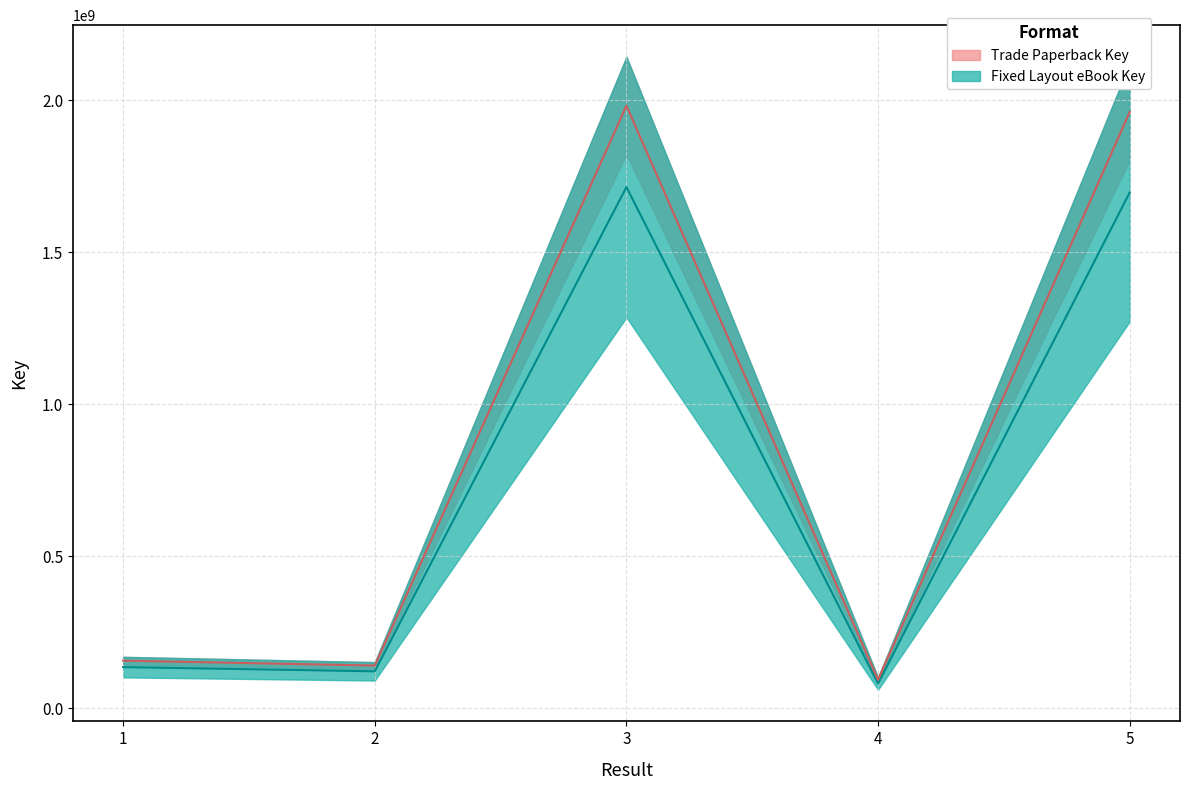

What is the approximate value of Trade Paperback Key at 4?

80769731.2